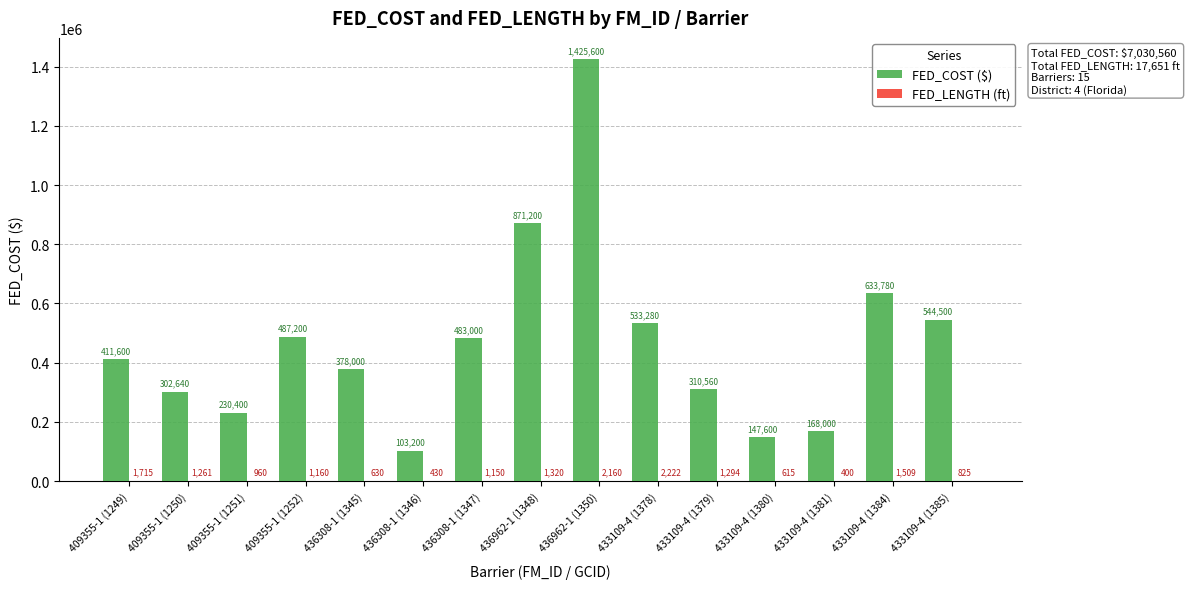

At which category does the chart reach its peak across all series?

436962-1 (1350)